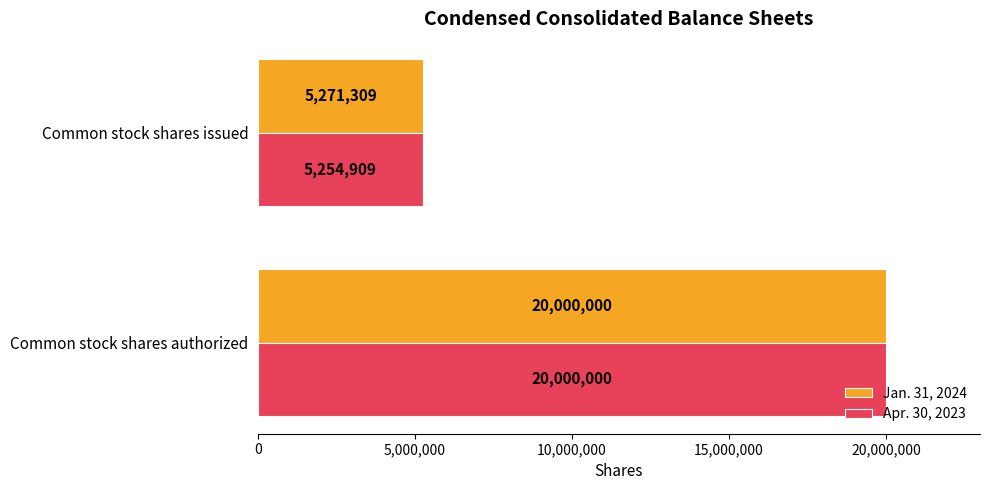

What is the difference between the Apr. 30, 2023 values at Common stock shares authorized and Common stock shares issued?

14745091